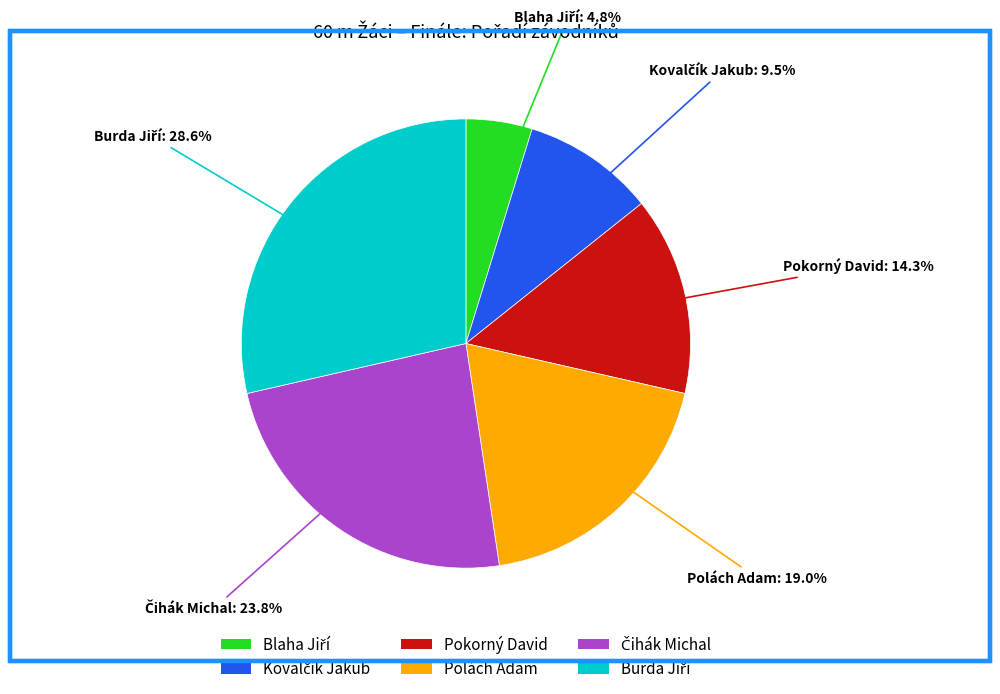

What percentage is NOT represented by Polách Adam?

81.0%